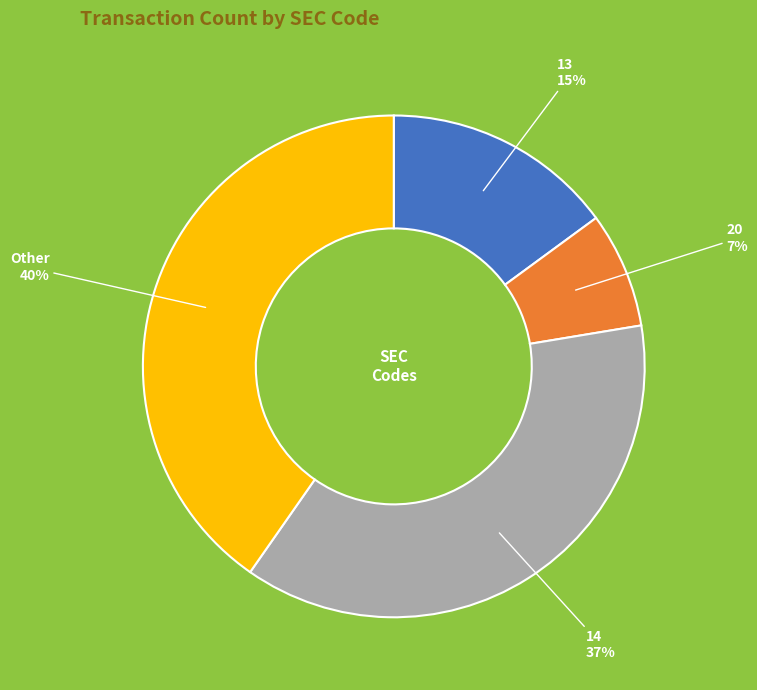

To the nearest percent, what is the difference between the largest and smallest slice percentages?

33%